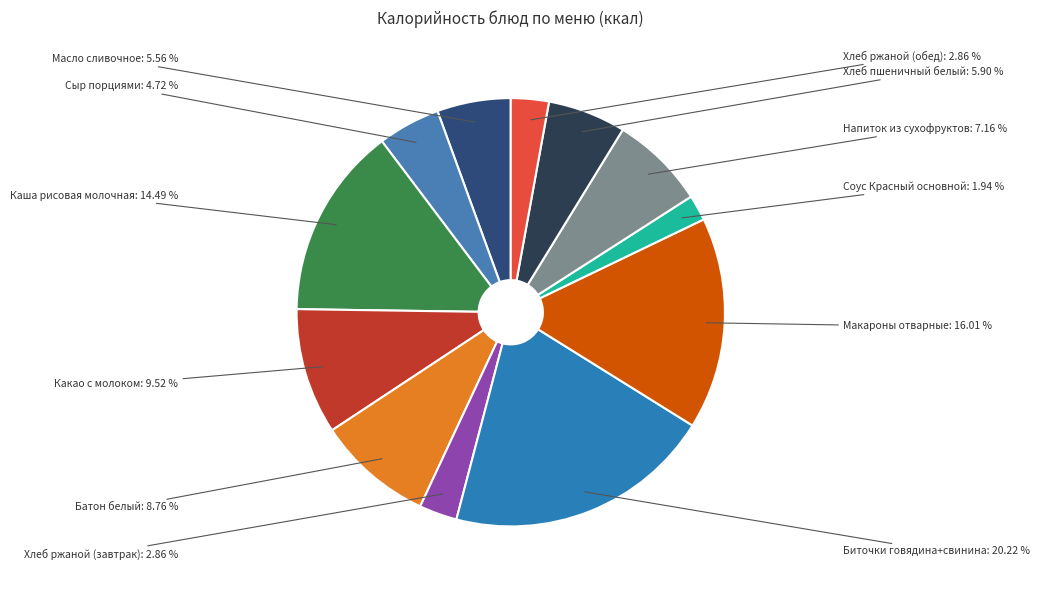

The Каша рисовая молочная slice represents 22% of the pie. True or false?

False